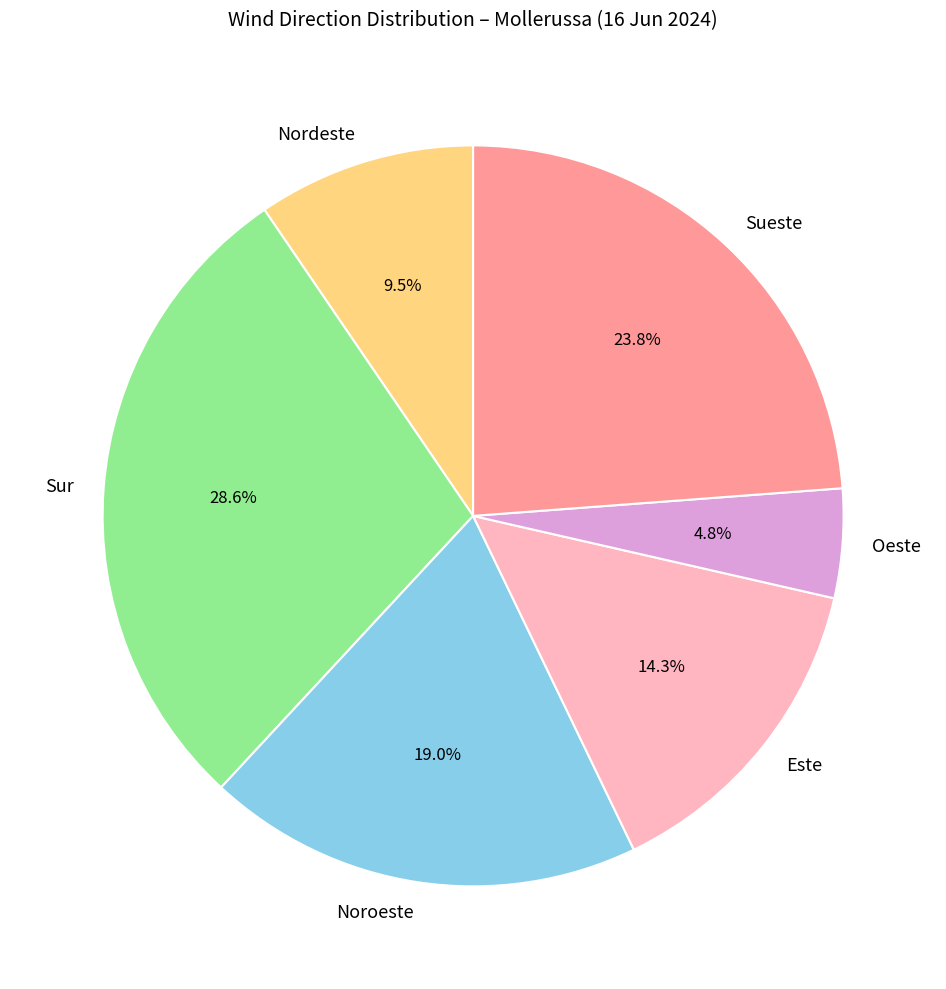

Rank the categories by value from highest to lowest.

Sur, Sueste, Noroeste, Este, Nordeste, Oeste